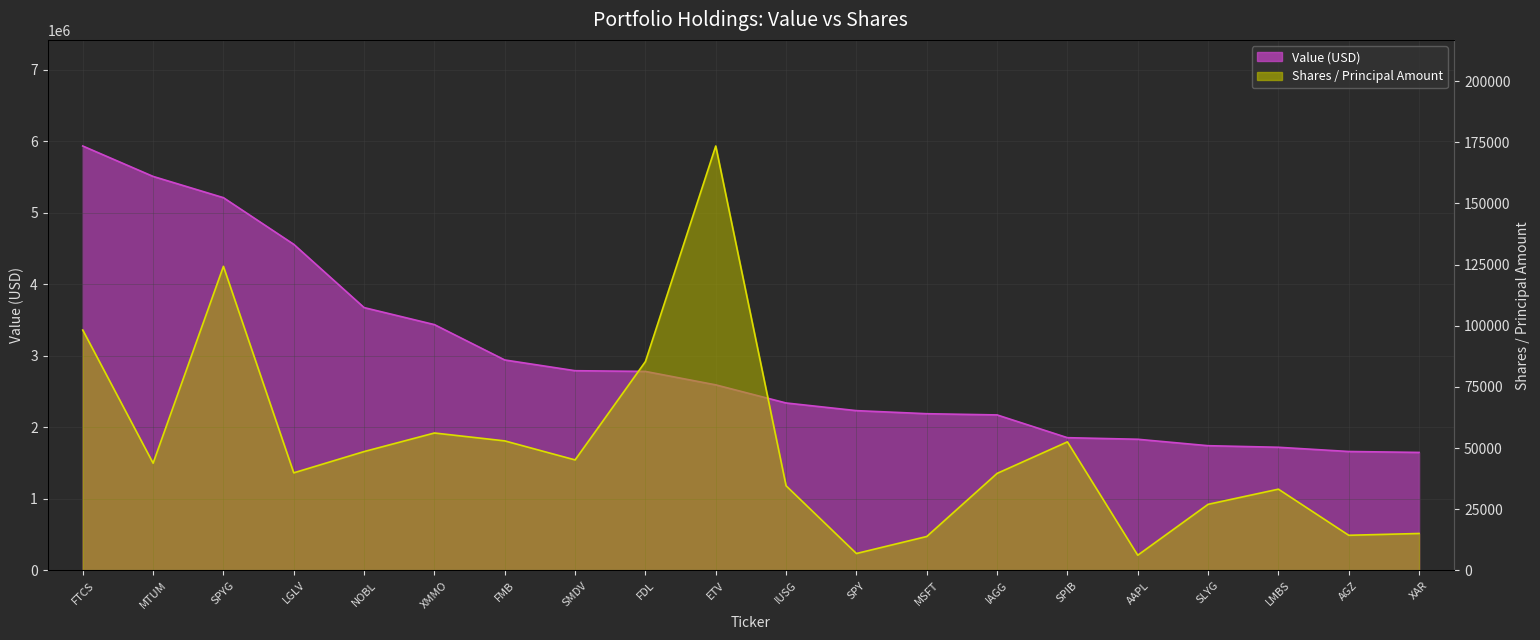

True or false: Shares or principal amount and Value cross at least once.

False